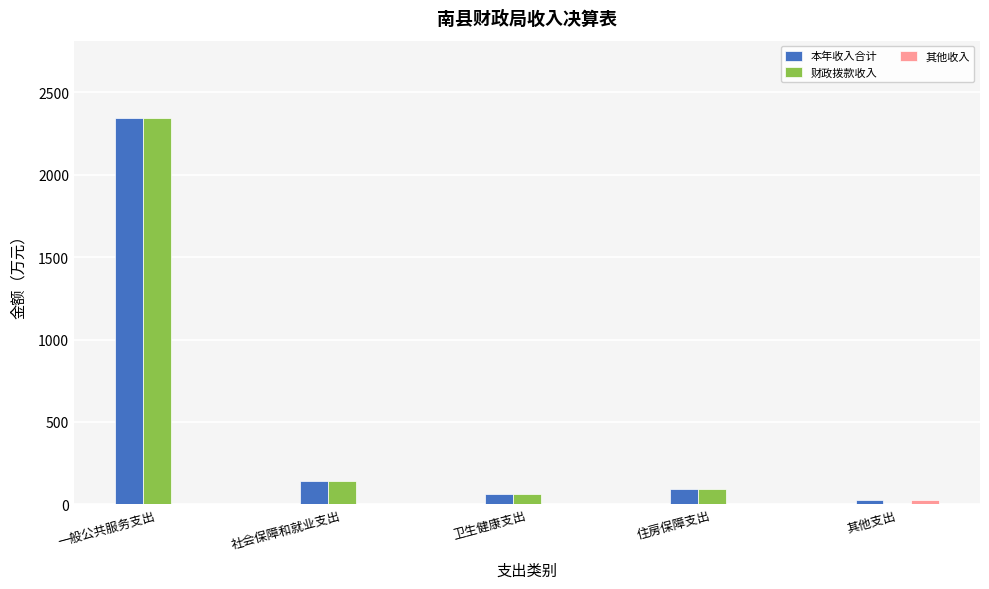

Which series changed the most between 一般公共服务支出 and 其他支出?

财政拨款收入